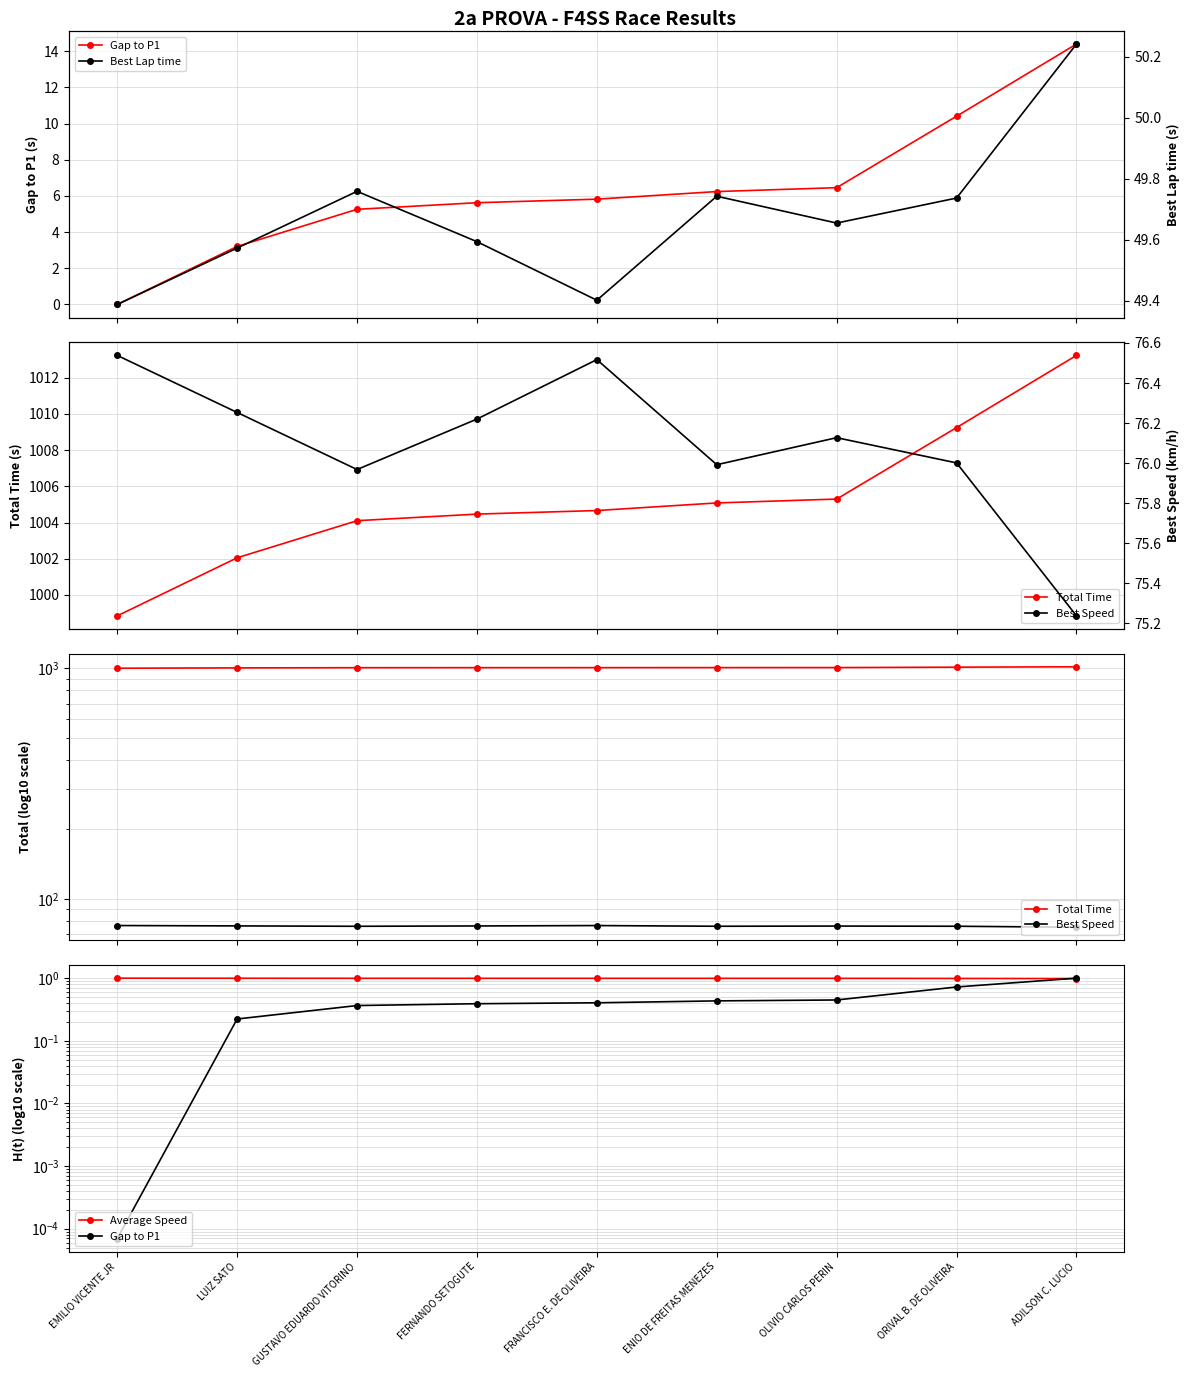

Which series has the widest spread of values?

Total Time